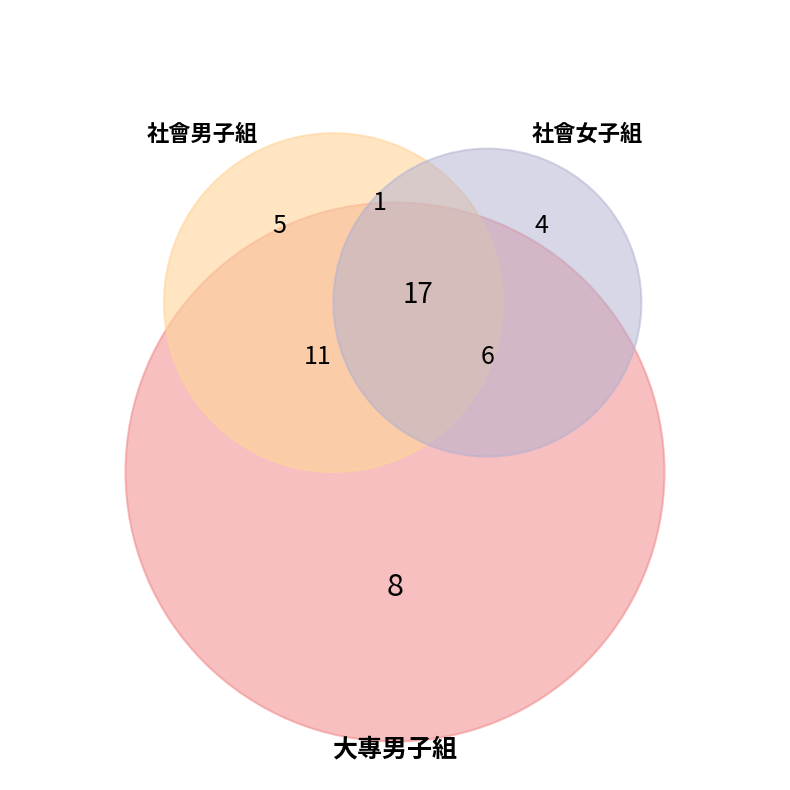

Count the number of slices in the pie.

3